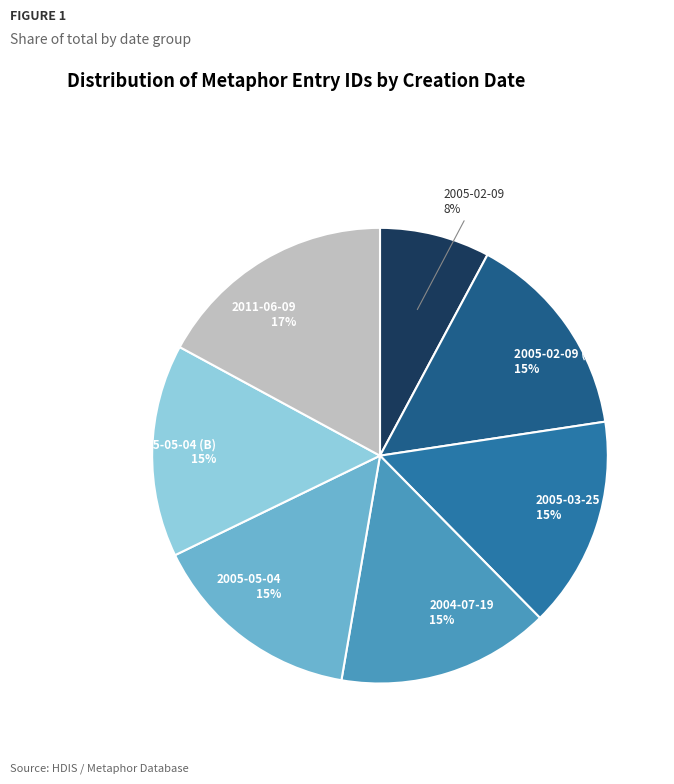

Does 2005-02-09 account for over 50% of the chart?

No